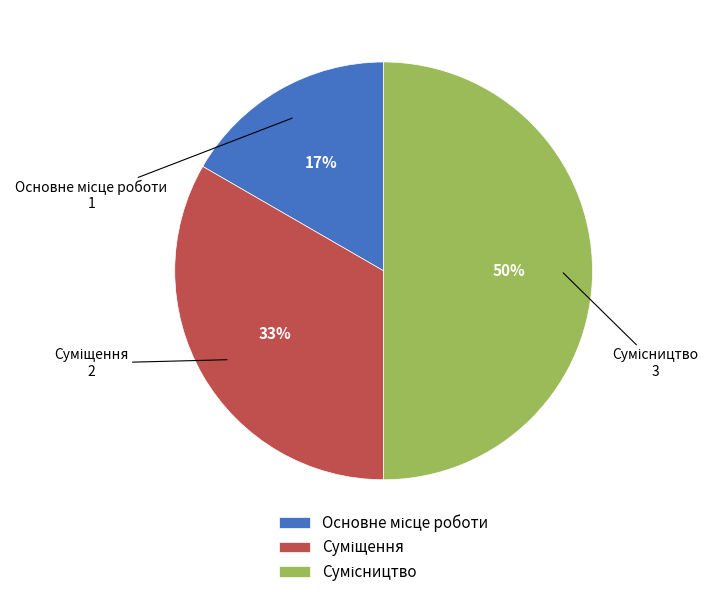

To the nearest percent, what is the difference between the largest and smallest slice percentages?

33%